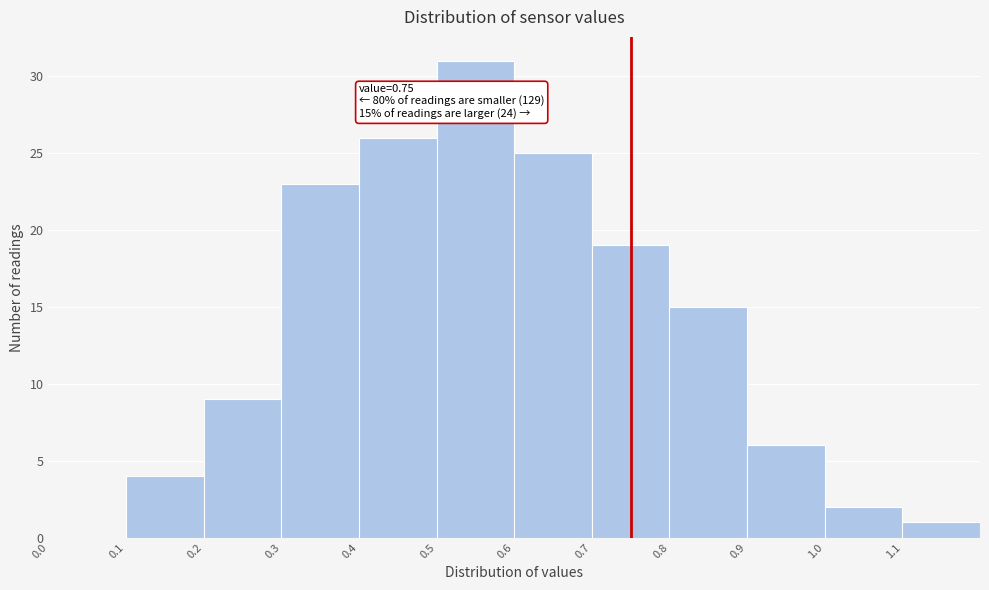

Which range on the x-axis has the tallest bar?

0.5 to 0.6